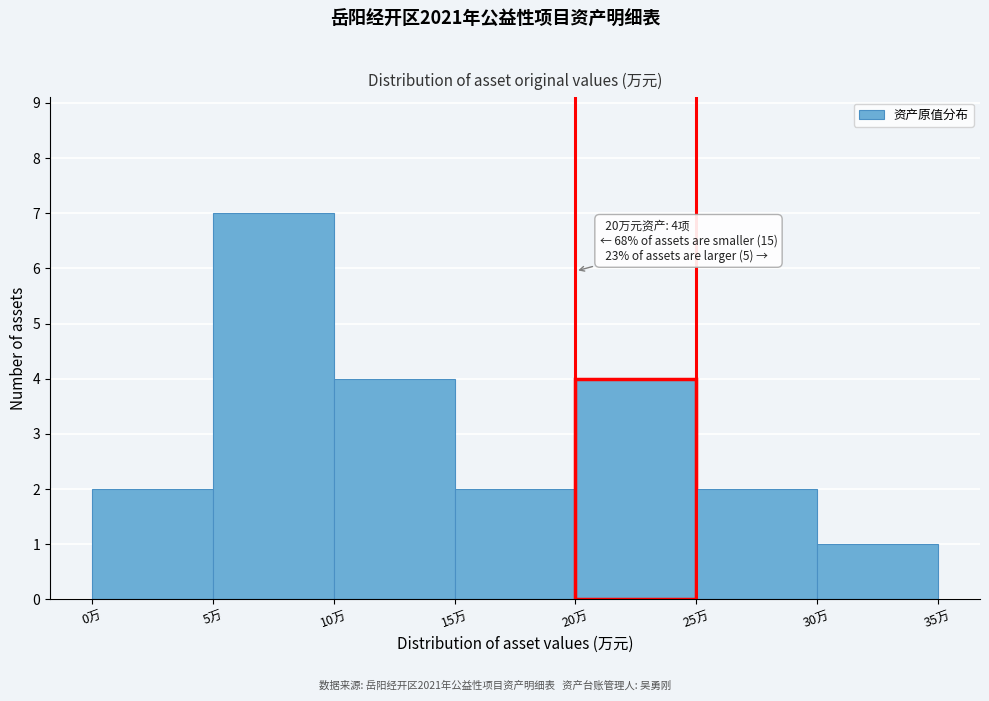

Which range on the x-axis has the tallest bar?

5 to 10